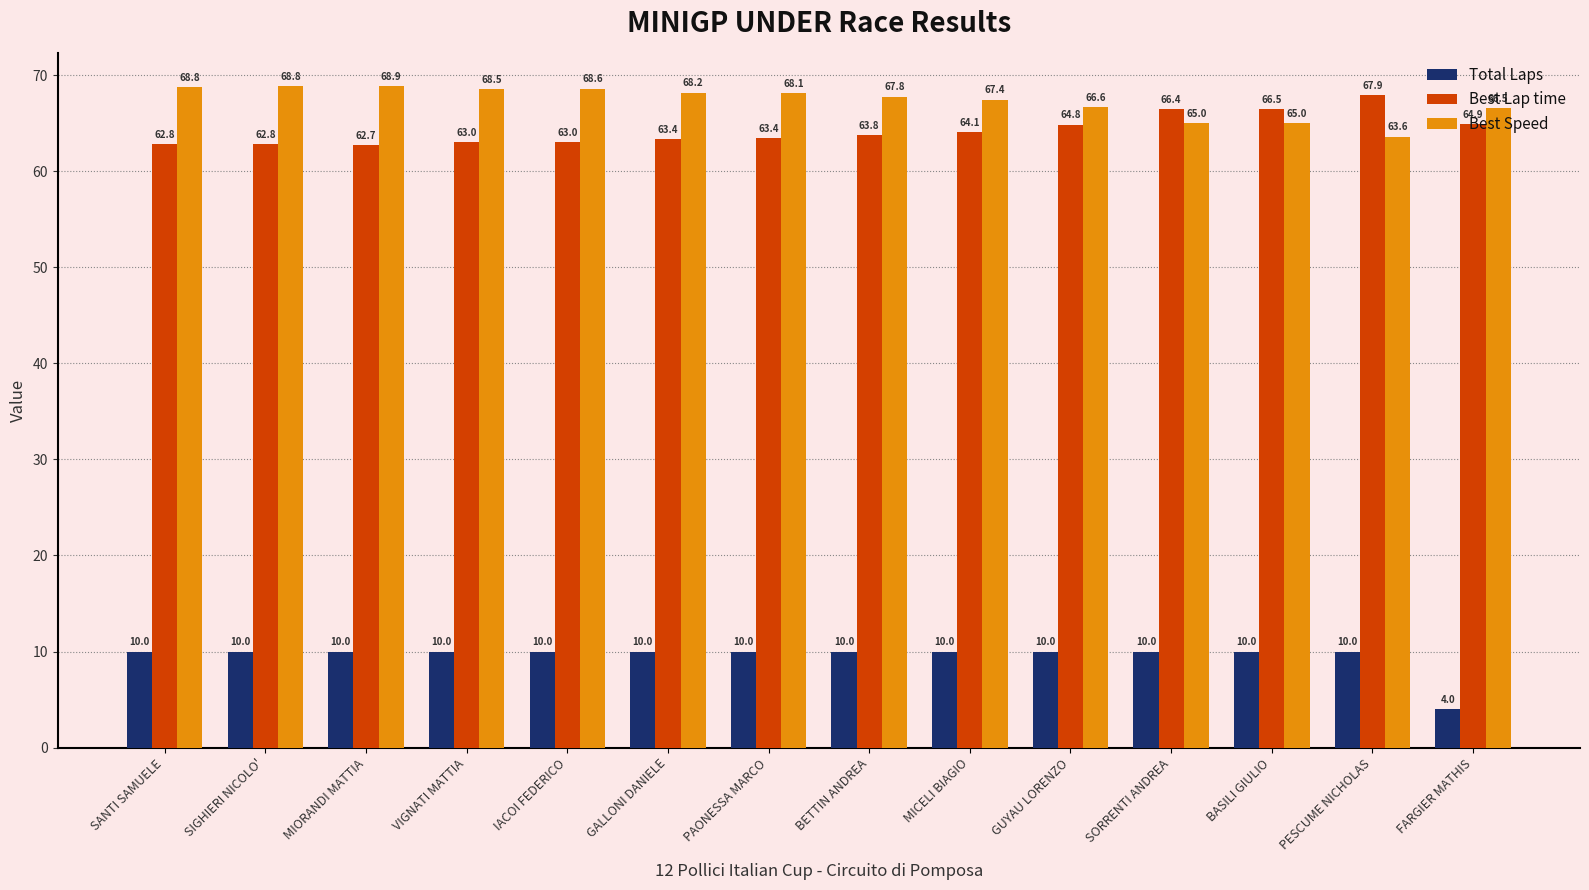

What are all the series names shown in the legend?

Total Laps, Best Lap time, Best Speed